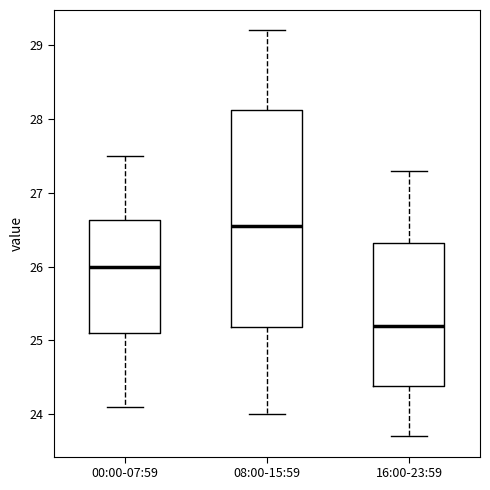

Reading left to right, transcribe this box plot: for each box, give where its median line is, the range the box spans, and where its two whiskers end, as read against the y-axis. The values are not printed on the chart, so give them approximately, as read against the axis.

00:00-07:59: median 26.0, box 25.1 to 26.6, whiskers 24.1 to 27.5
08:00-15:59: median 26.6, box 25.2 to 28.1, whiskers 24.0 to 29.2
16:00-23:59: median 25.2, box 24.4 to 26.3, whiskers 23.7 to 27.3